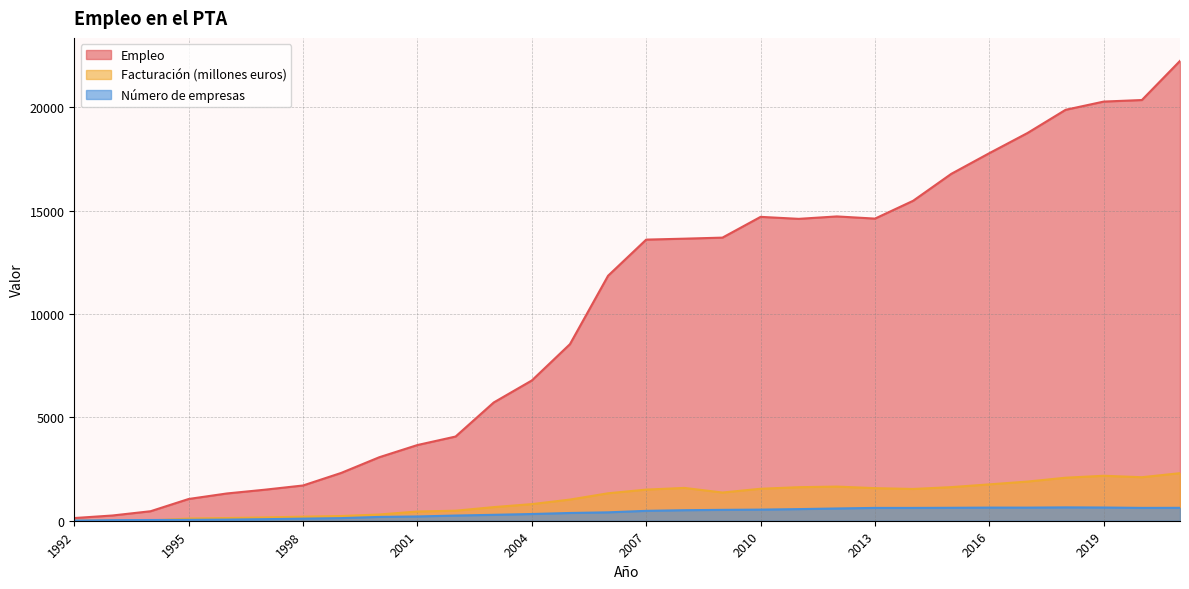

Which category has the highest value in the Facturación (millones euros) series?

2021